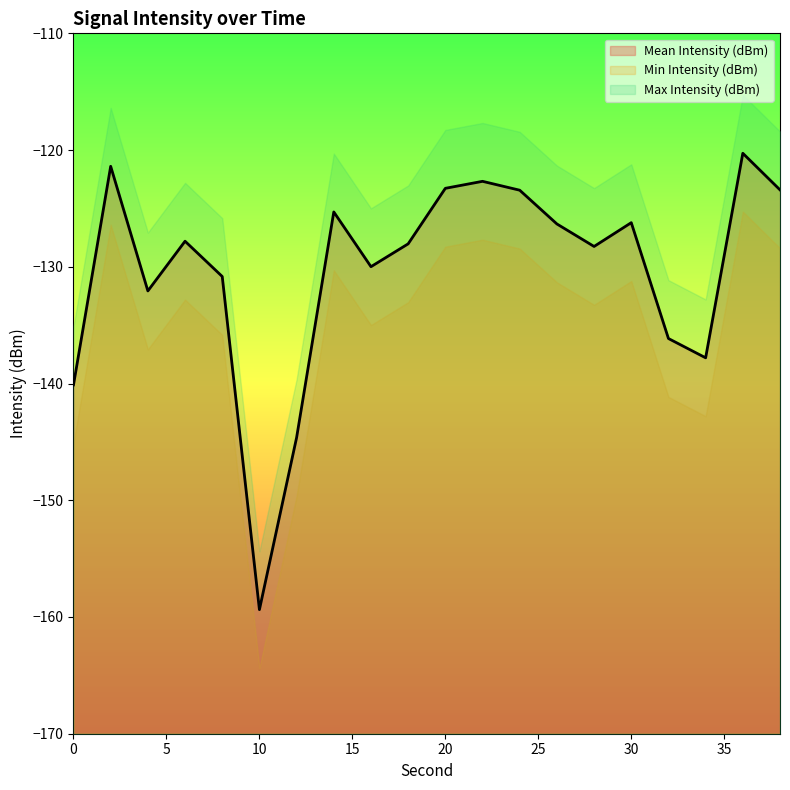

What is the difference between the Min Intensity (dBm) values at 10 and 26?

33.0